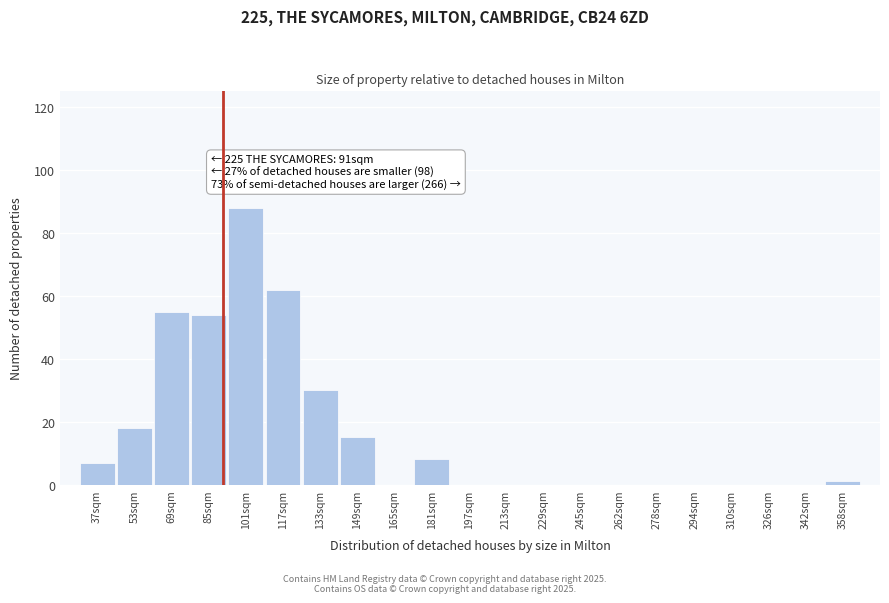

Reading left to right, transcribe all the data shown in this chart.

37sqm=7	53sqm=18	69sqm=55	85sqm=54	101sqm=88	117sqm=62	133sqm=30	149sqm=15	165sqm=0	181sqm=8	197sqm=0	213sqm=0	229sqm=0	245sqm=0	262sqm=0	278sqm=0	294sqm=0	310sqm=0	326sqm=0	342sqm=0	358sqm=1